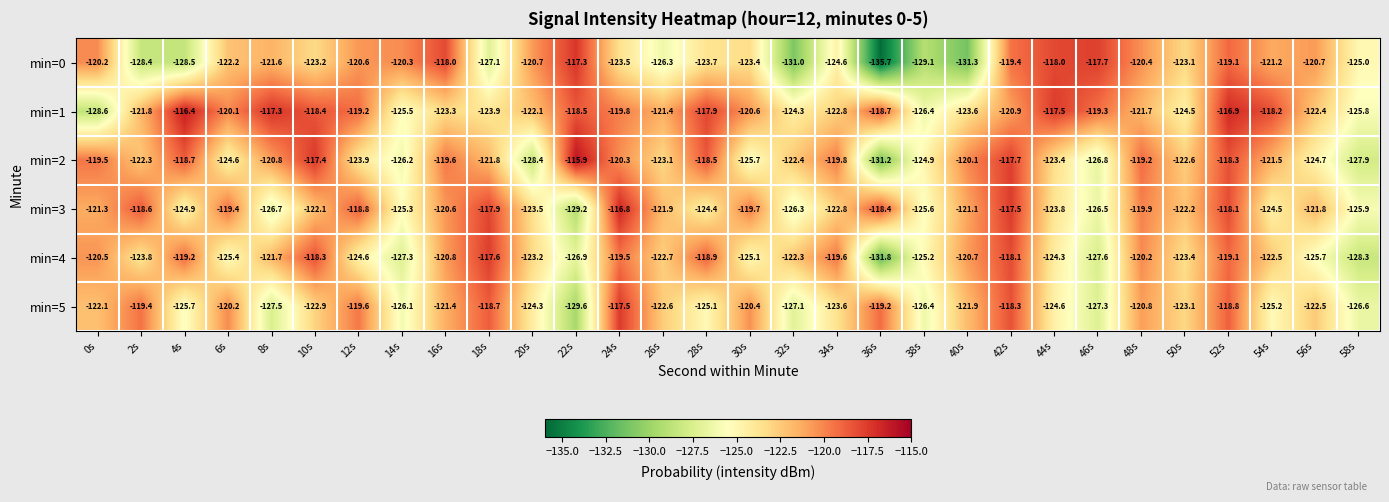

Which series has the largest total across all categories?

min=1